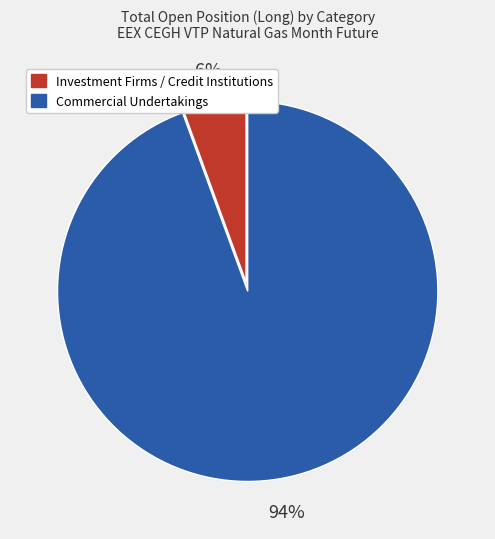

To the nearest percent, what is the average slice percentage?

50%